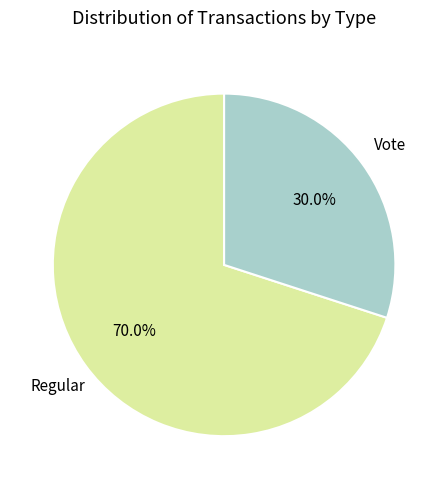

To the nearest percent, what is the difference between the Vote and Regular slice percentages?

40%